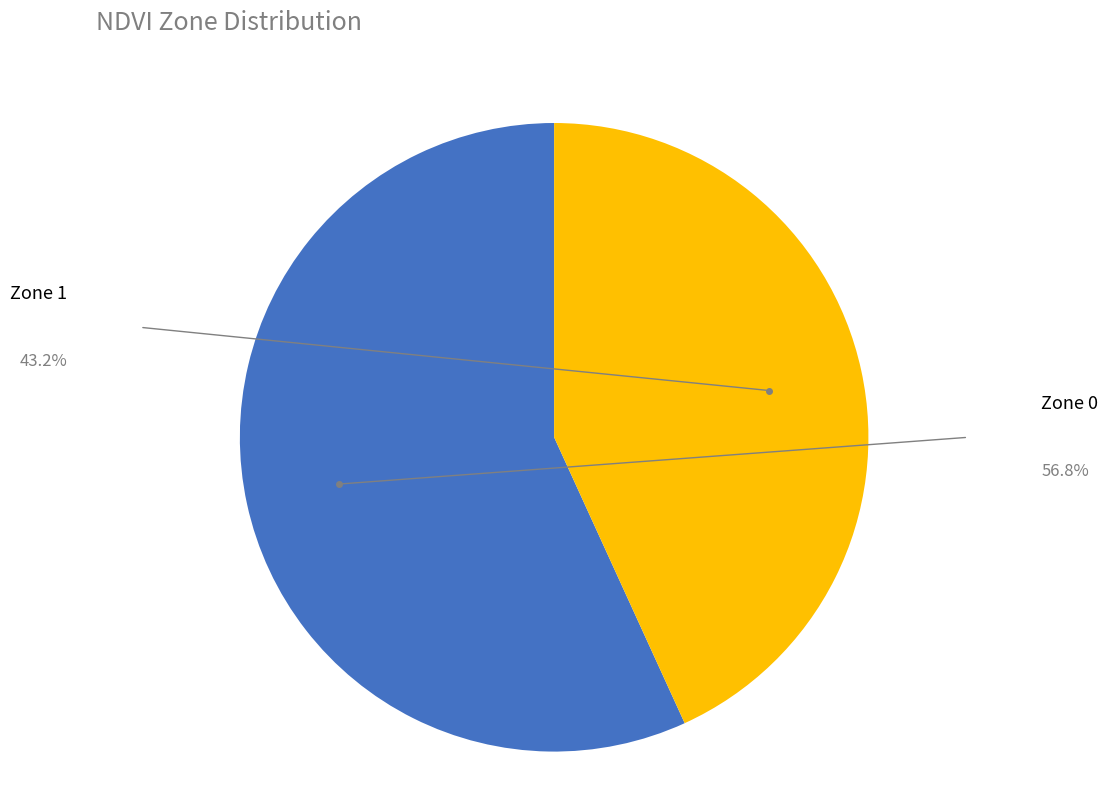

How many segments does this pie chart have?

2